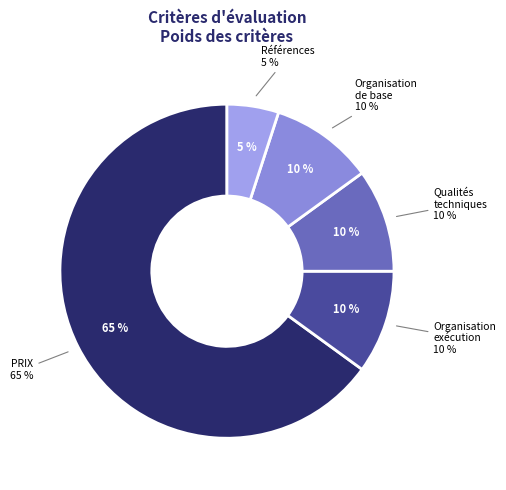

How many segments does this pie chart have?

5